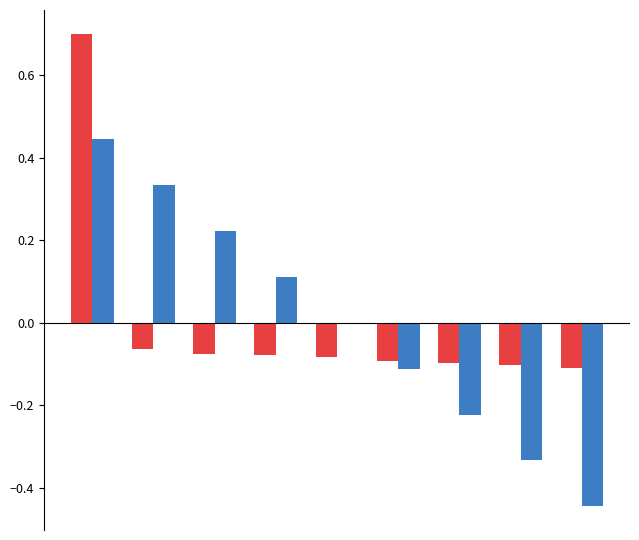

What is the greatest value displayed?

0.7